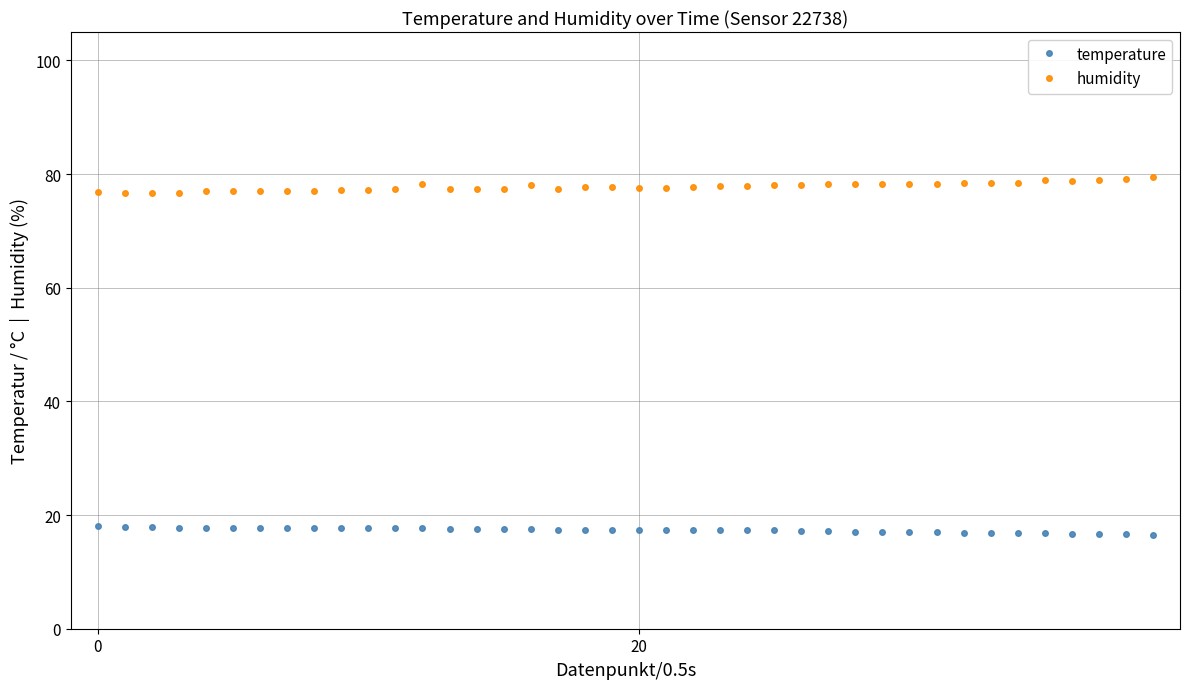

True or false: humidity and temperature intersect in this chart.

False